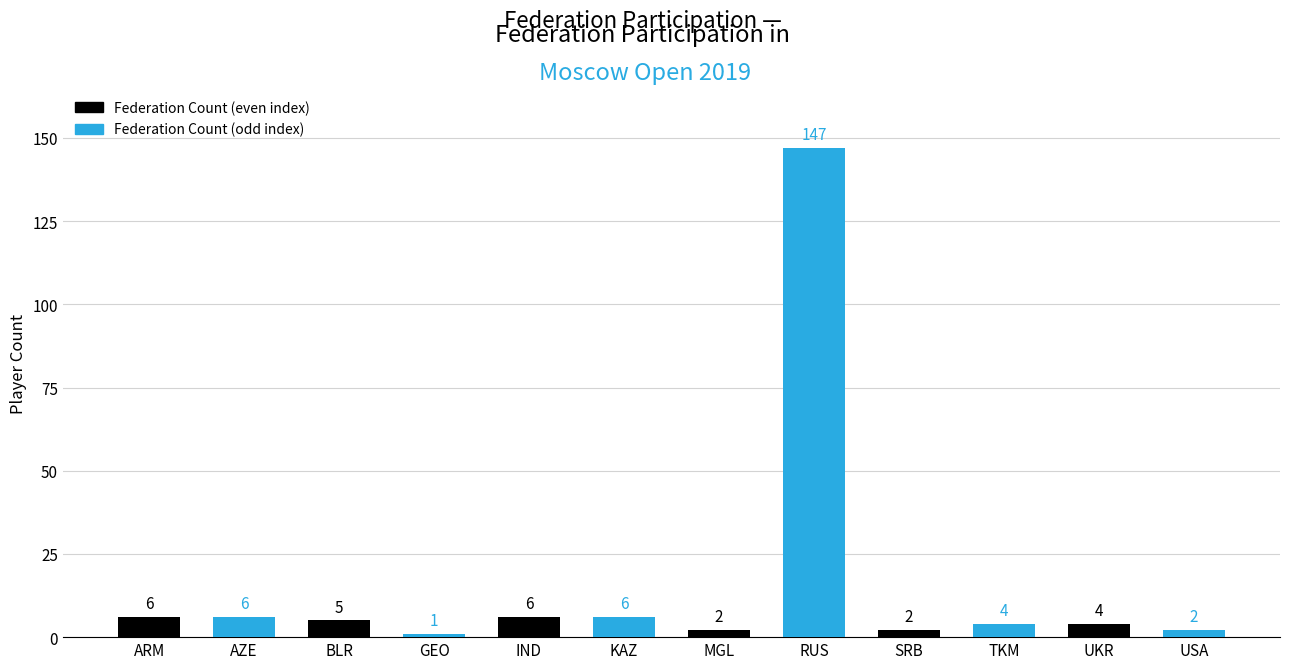

The value at TKM is 4. True or false?

True